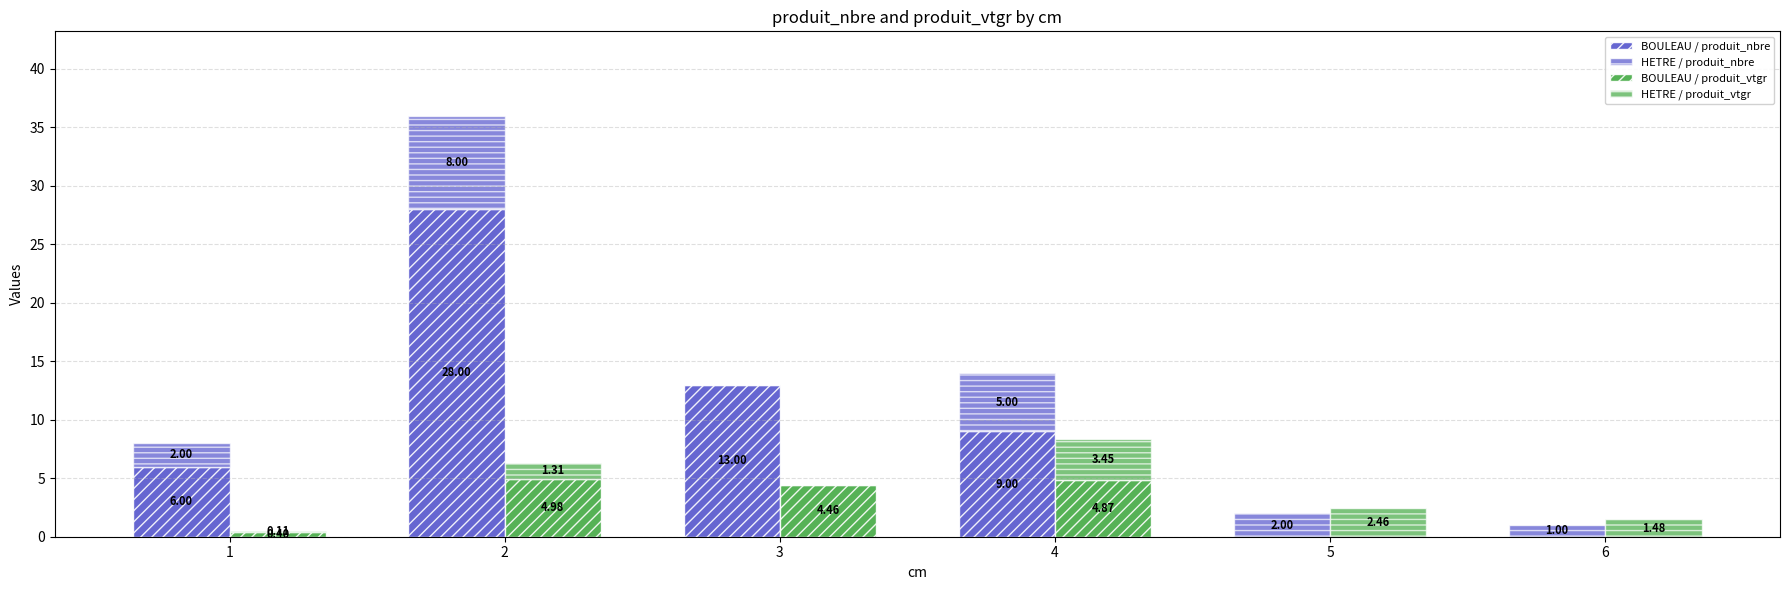

What is the approximate value of HETRE / produit_nbre at 4?

5.0